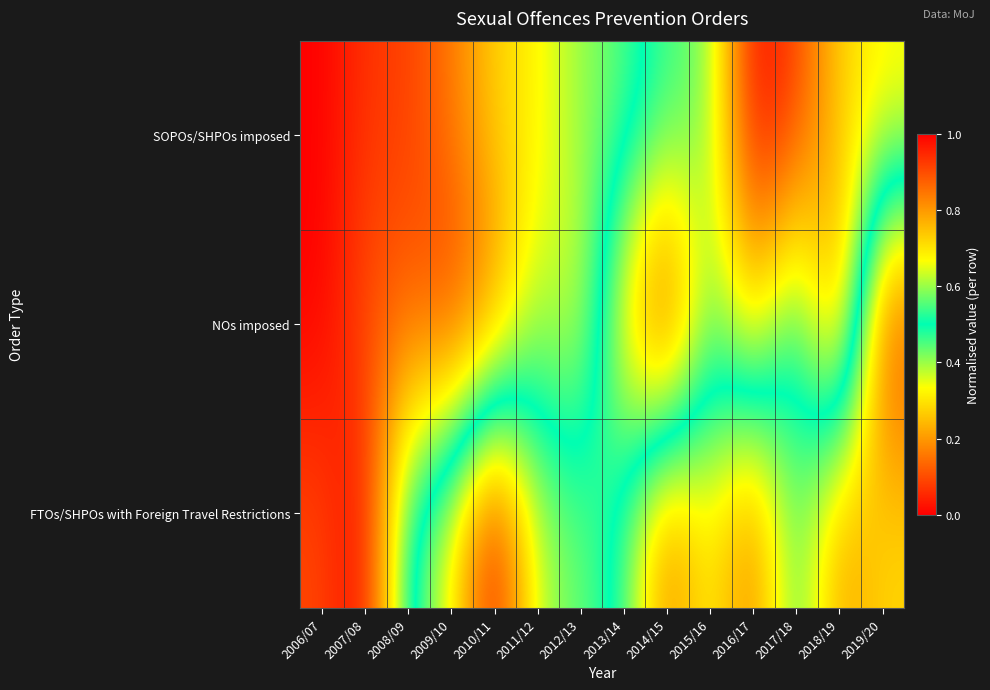

Which has a higher value, 2009/10 or 2018/19?

2018/19